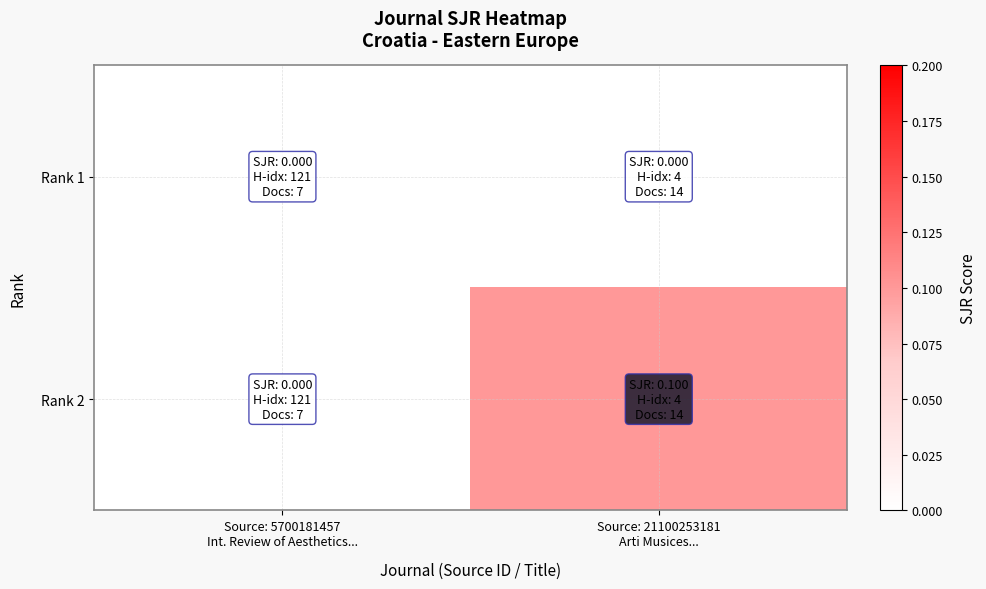

Which label corresponds to the smallest value in the chart?

Source: 5700181457
Int. Review of Aesthetics...